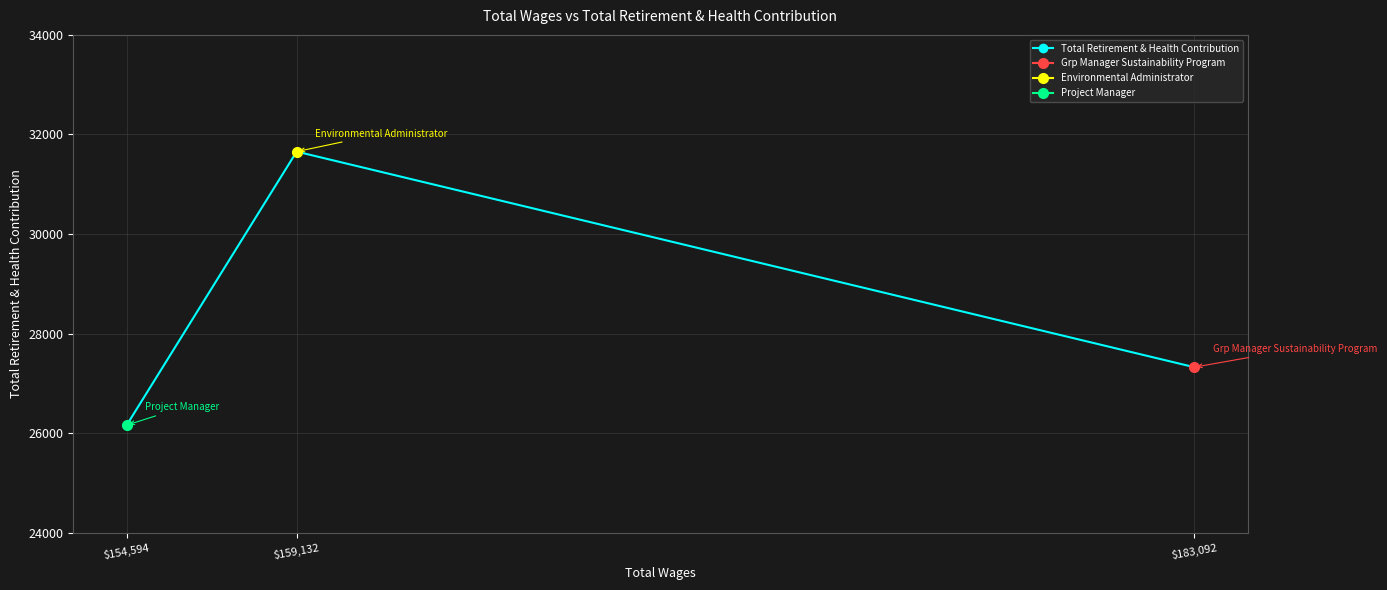

What is the difference between the maximum and minimum values?

5495